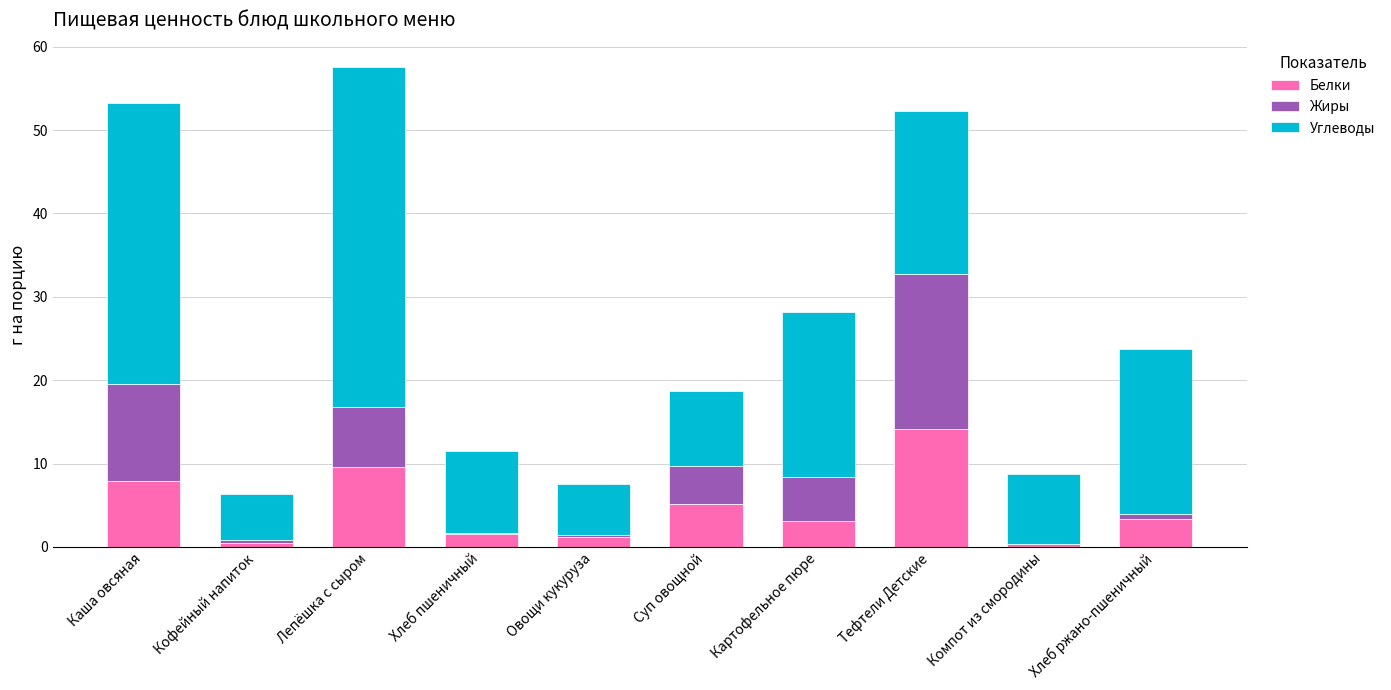

At which category is the sum across all series the highest?

Лепёшка с сыром